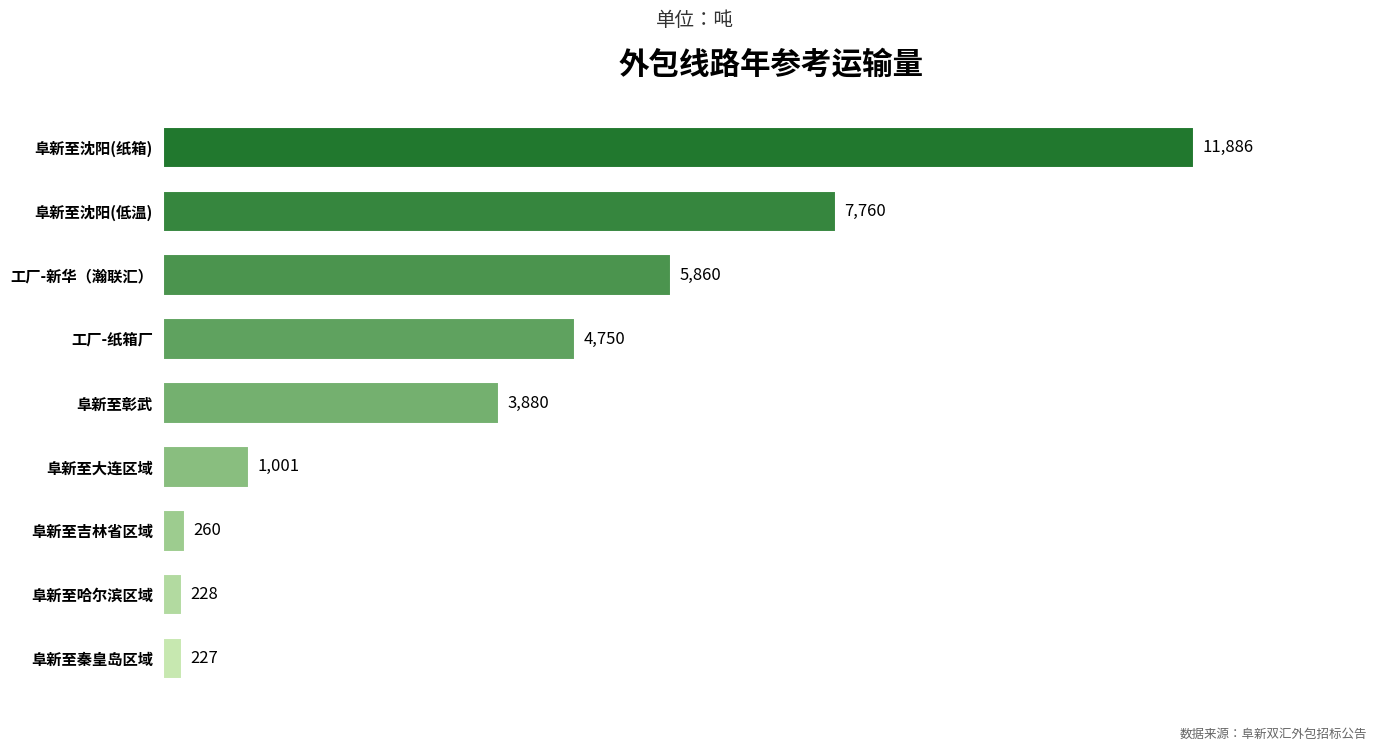

Which has a higher value, 阜新至彰武 or 阜新至沈阳(低温)?

阜新至沈阳(低温)